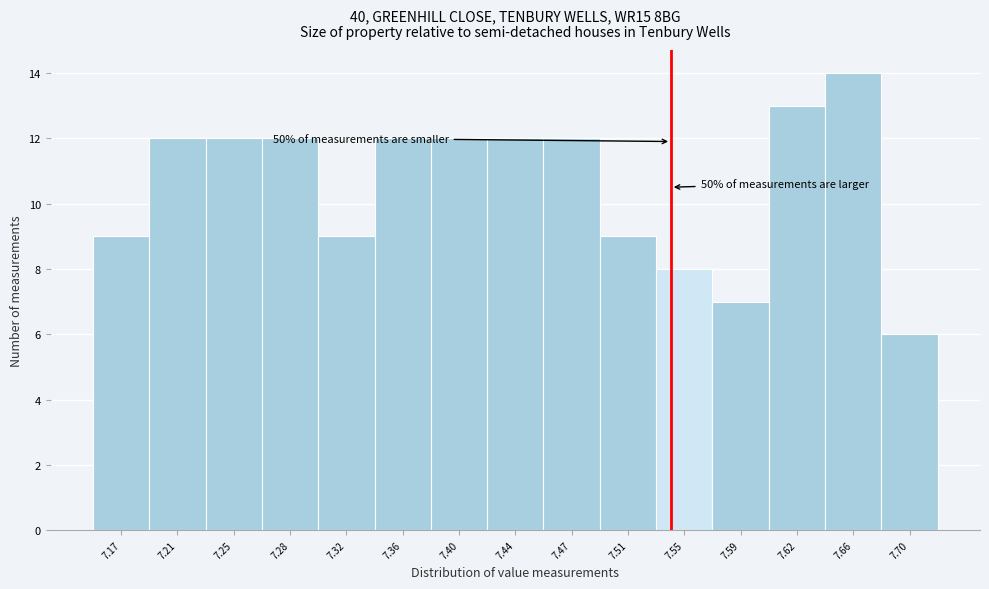

Which range on the x-axis has the tallest bar?

7.644 to 7.682